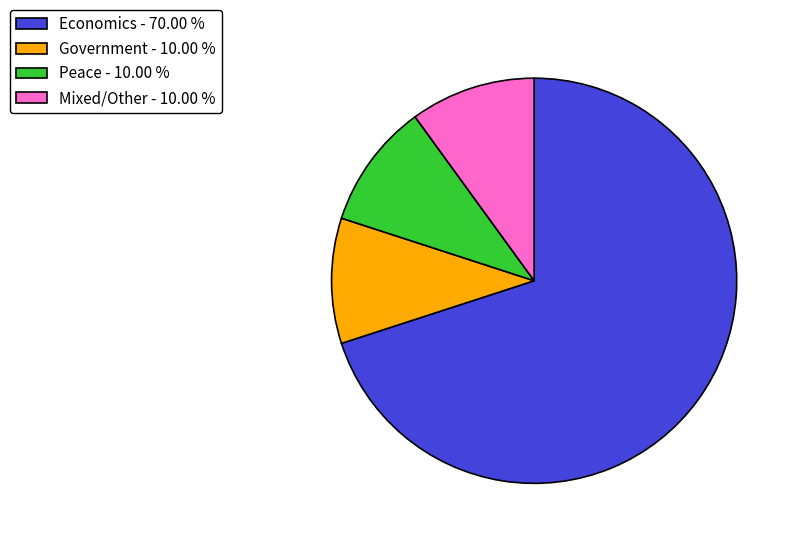

What is the largest slice in the pie chart?

Economics - 70.00 %